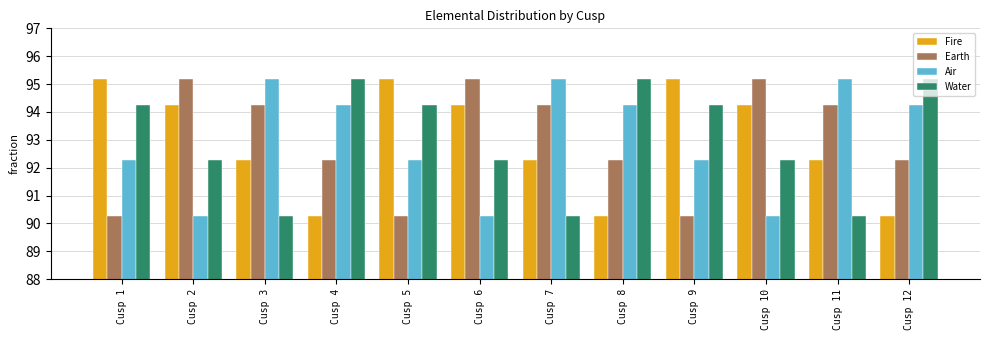

The Earth series shows 92.3 at Cusp 12. True or false?

True